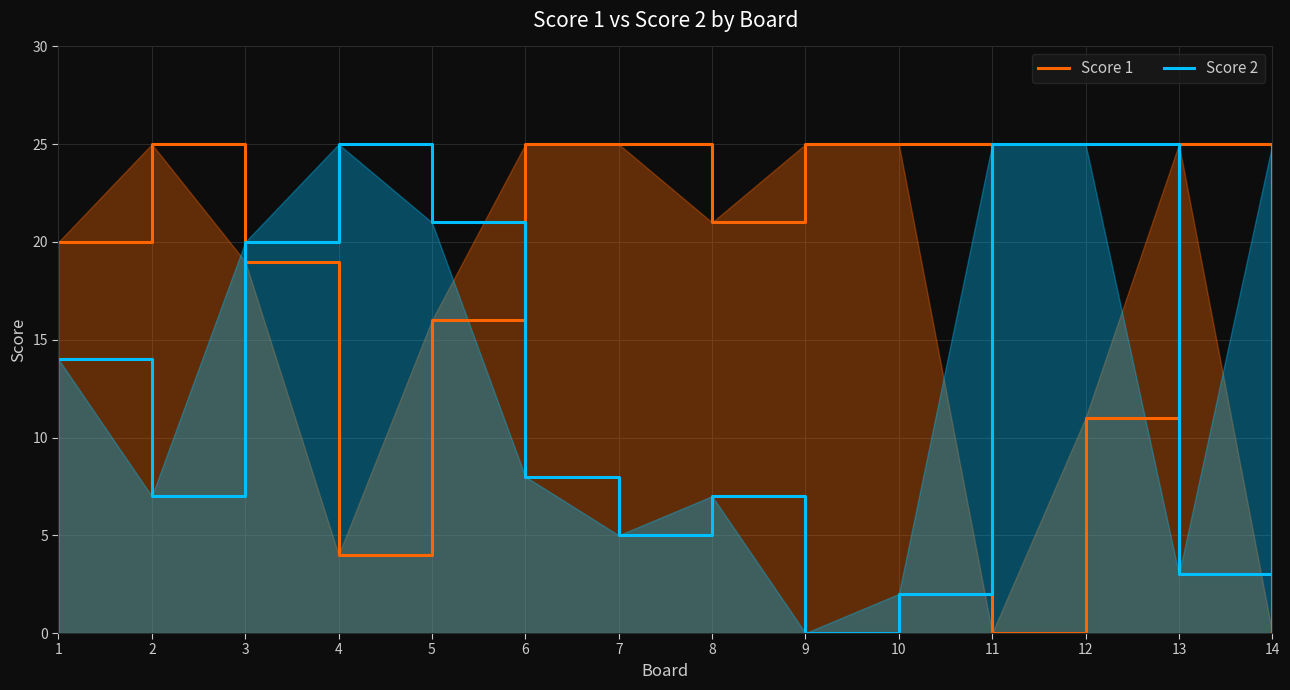

How many data points in Score 1 are above 21?

6